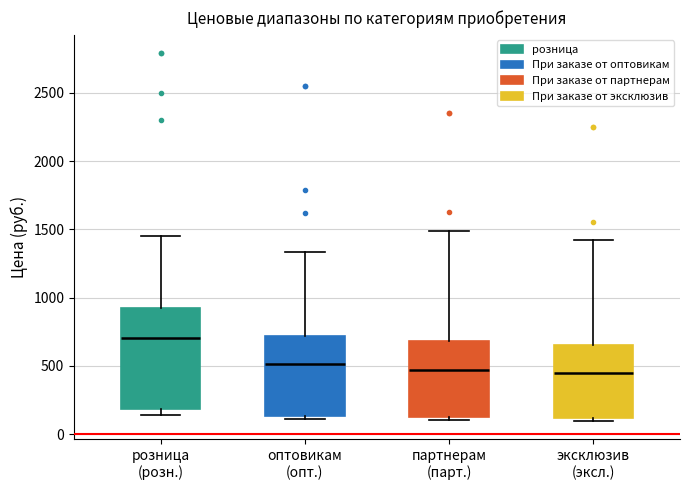

Reading left to right, read every box against the y-axis: the position of its median line, the range the box covers, and the ends of its whiskers. The values are not printed on the chart, so give them approximately, as read against the axis.

розница (розн.): median 700, box 200 to 950, whiskers 150 to 1450
оптовикам (опт.): median 500, box 150 to 700, whiskers 100 to 1350
партнерам (парт.): median 450, box 100 to 700, whiskers 100 (just below the box's lower edge) to 1500
эксклюзив (эксл.): median 450, box 100 to 650, whiskers 100 (just below the box's lower edge) to 1400